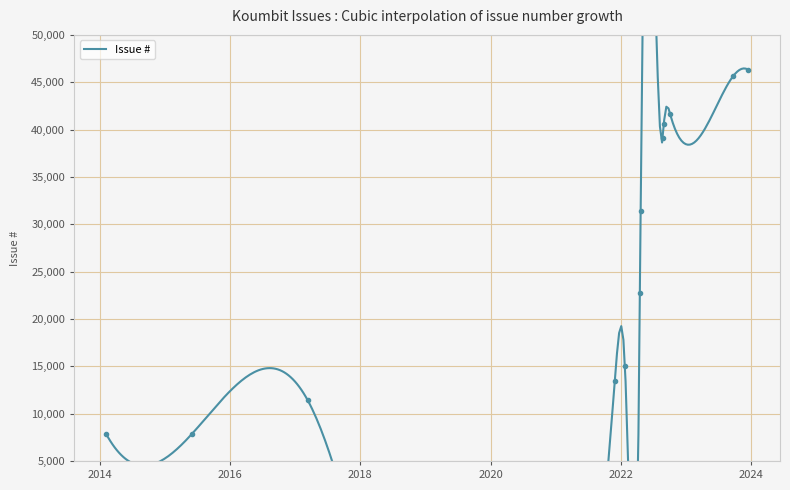

Count the number of categories in the chart.

12